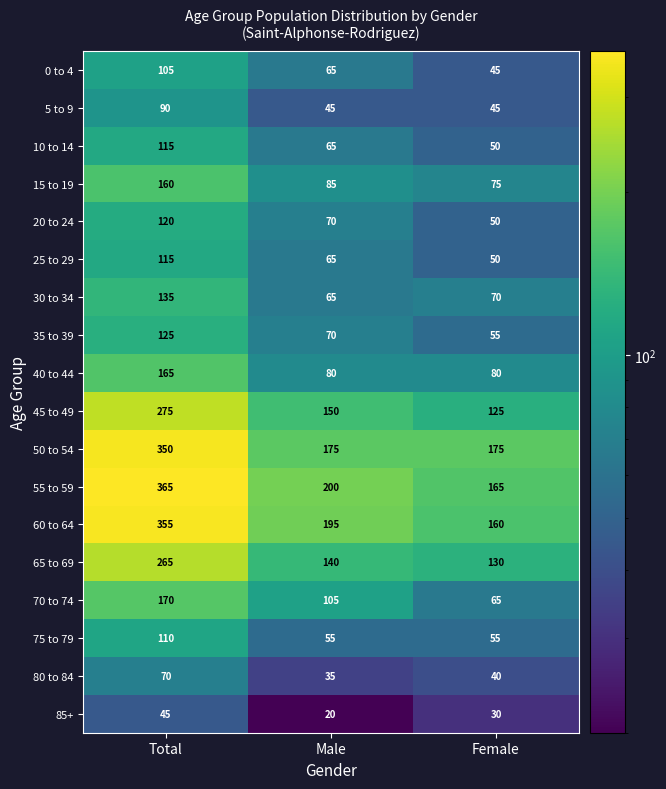

Count the number of categories in the chart.

3